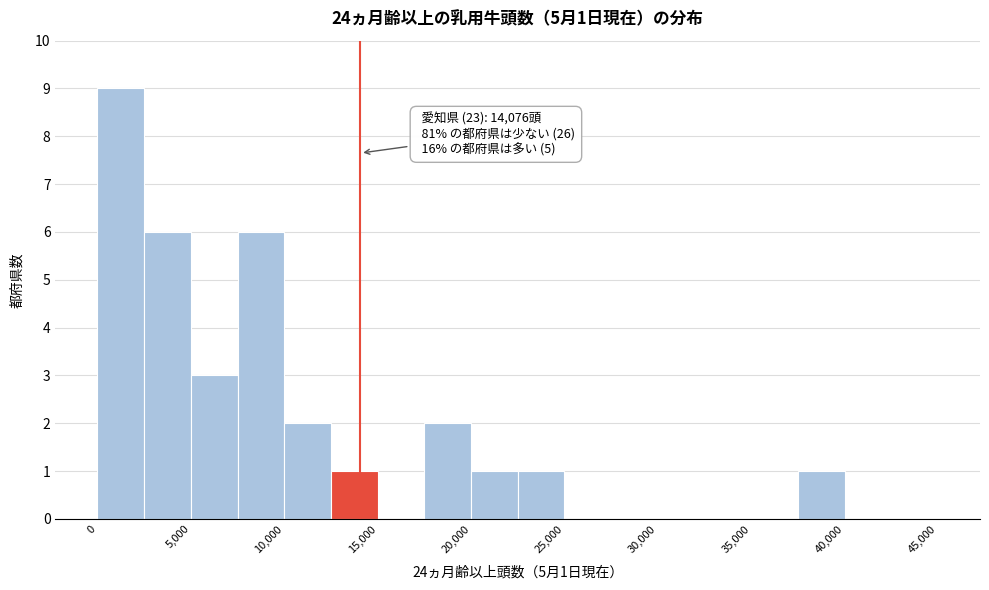

Which range on the x-axis has the tallest bar?

0 to 2500